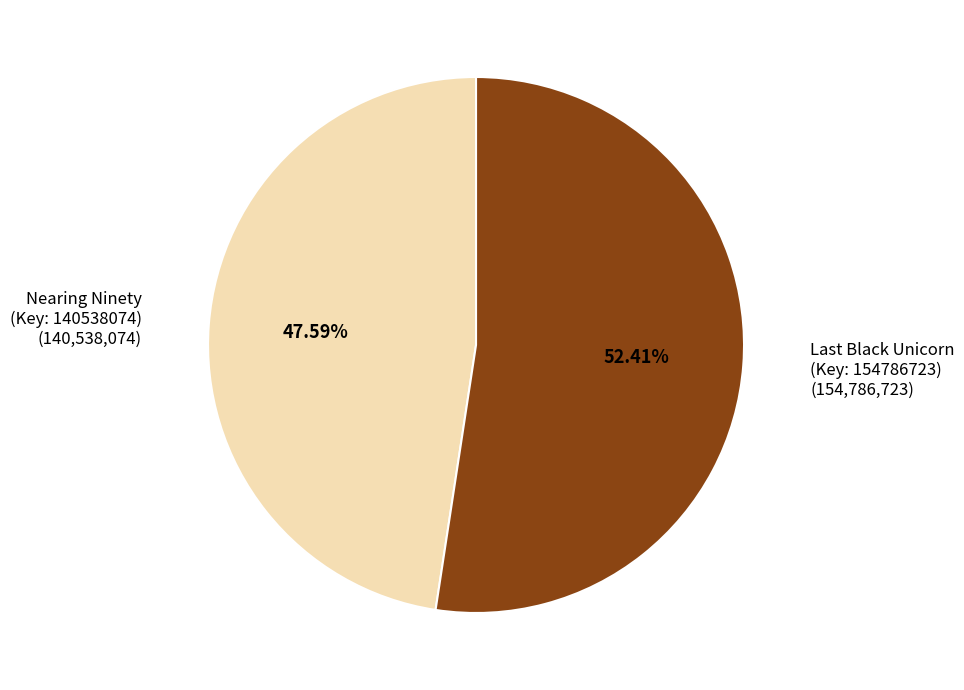

Rank the categories by value from highest to lowest.

Last Black Unicorn (Key: 154786723), Nearing Ninety (Key: 140538074)